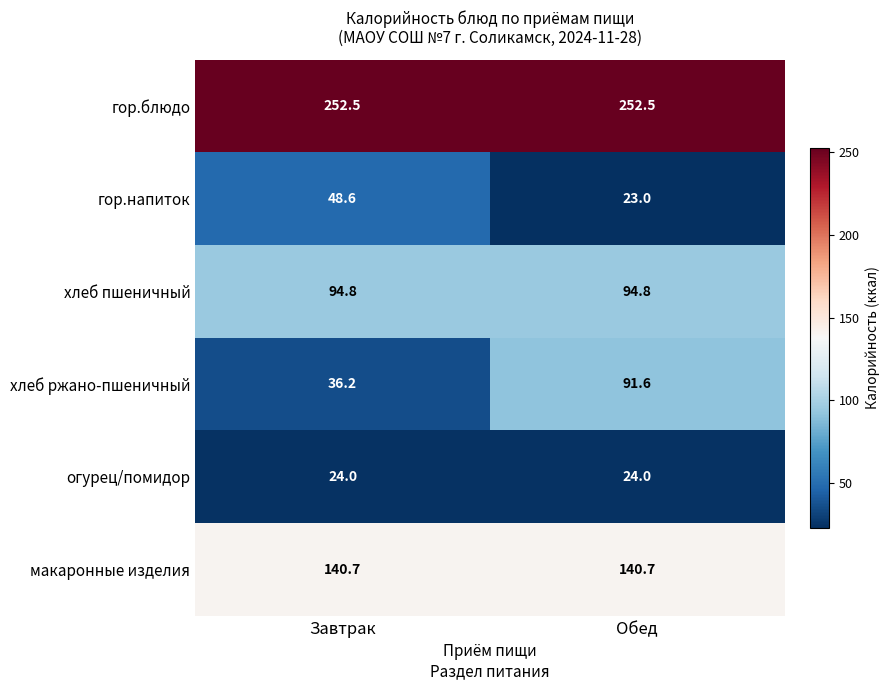

True or false: макаронные изделия has a value of 140.7 at Завтрак.

True